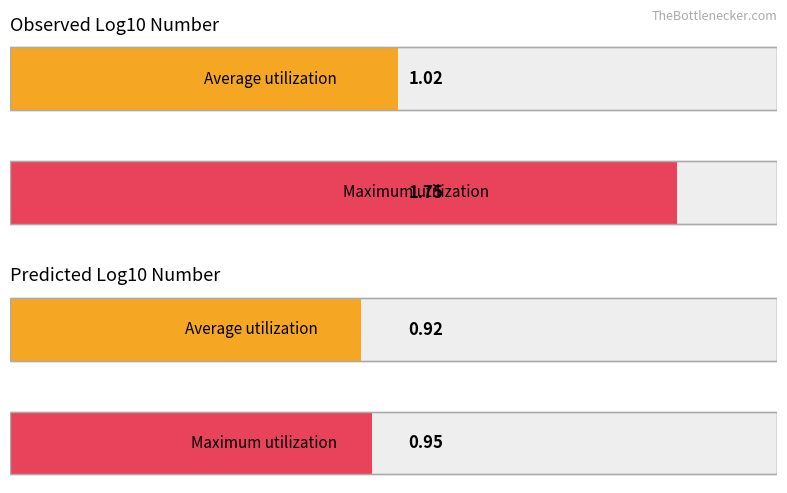

Between 2 and 6, which series saw the biggest shift?

Observed